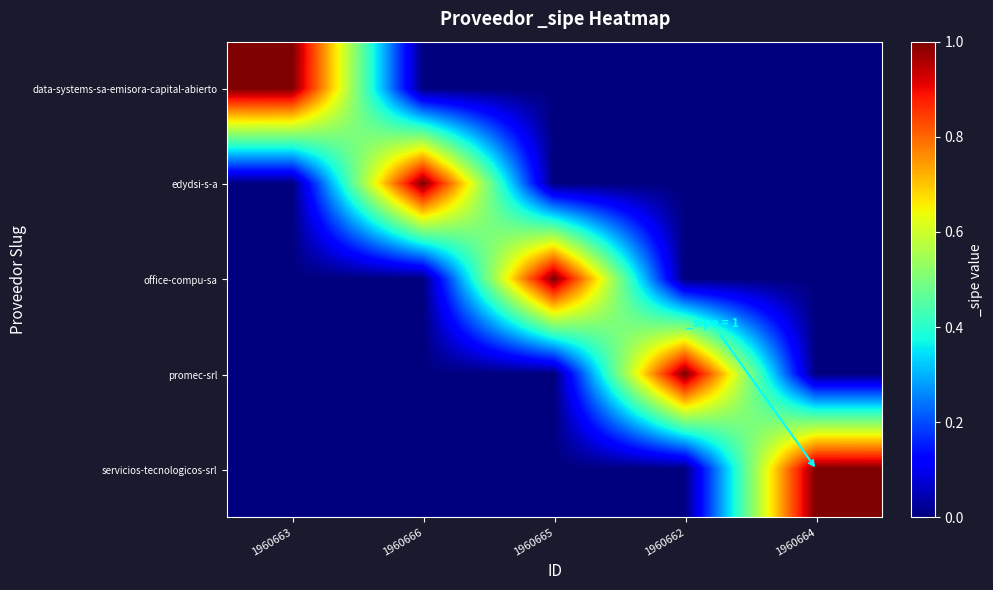

Count the number of categories in the chart.

5